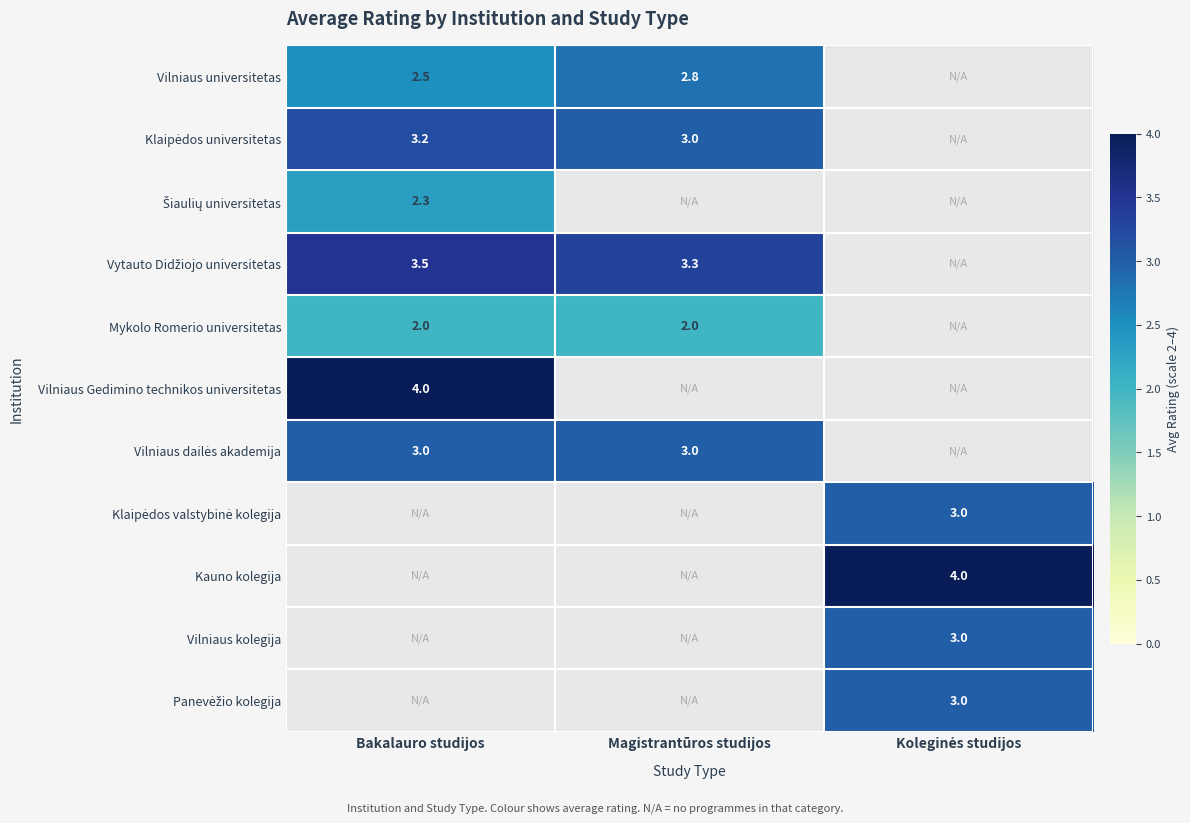

At which category is the sum across all series the highest?

Bakalauro studijos